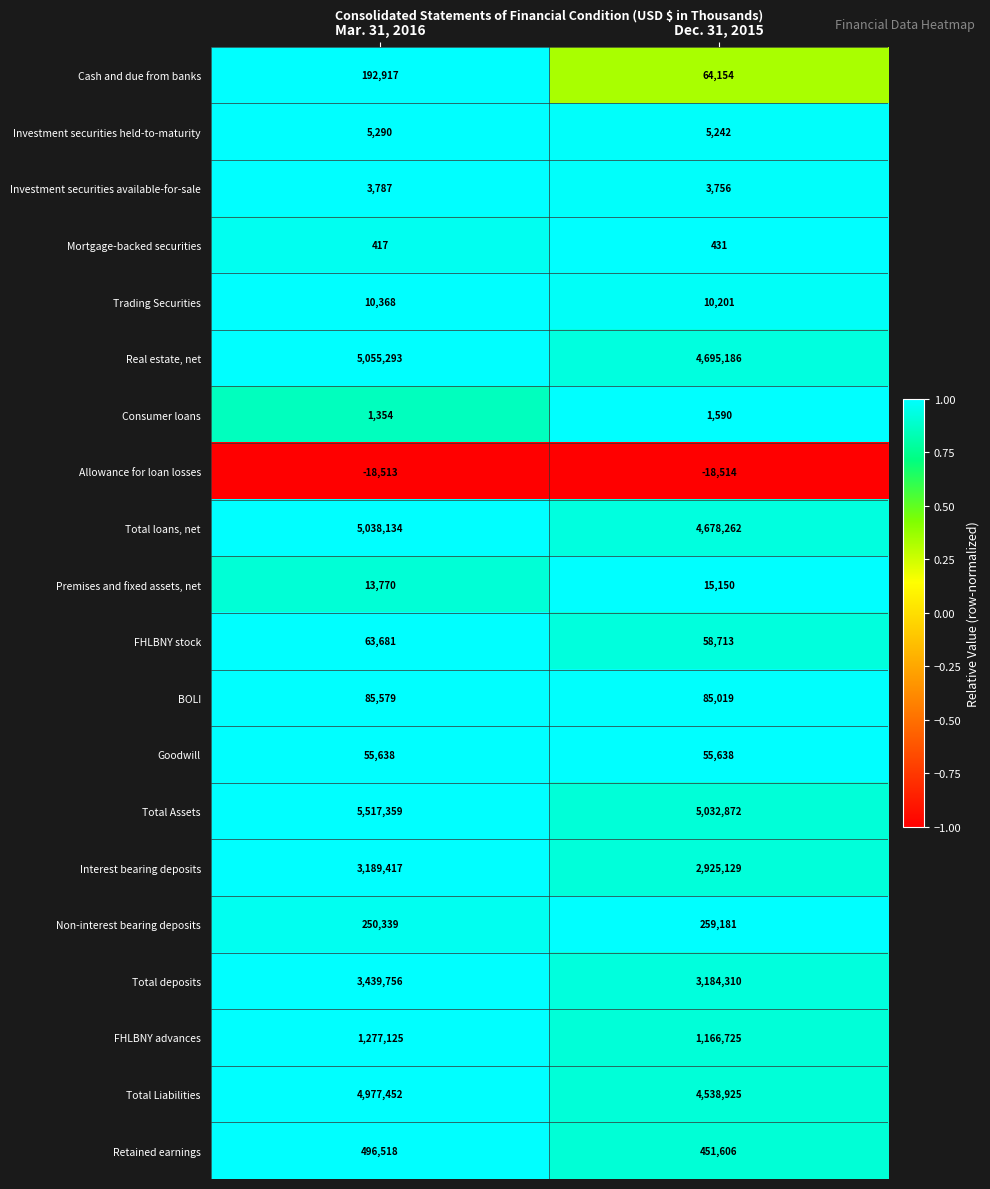

Read the Non-interest bearing deposits value at Dec. 31, 2015, to the nearest 100.

259200